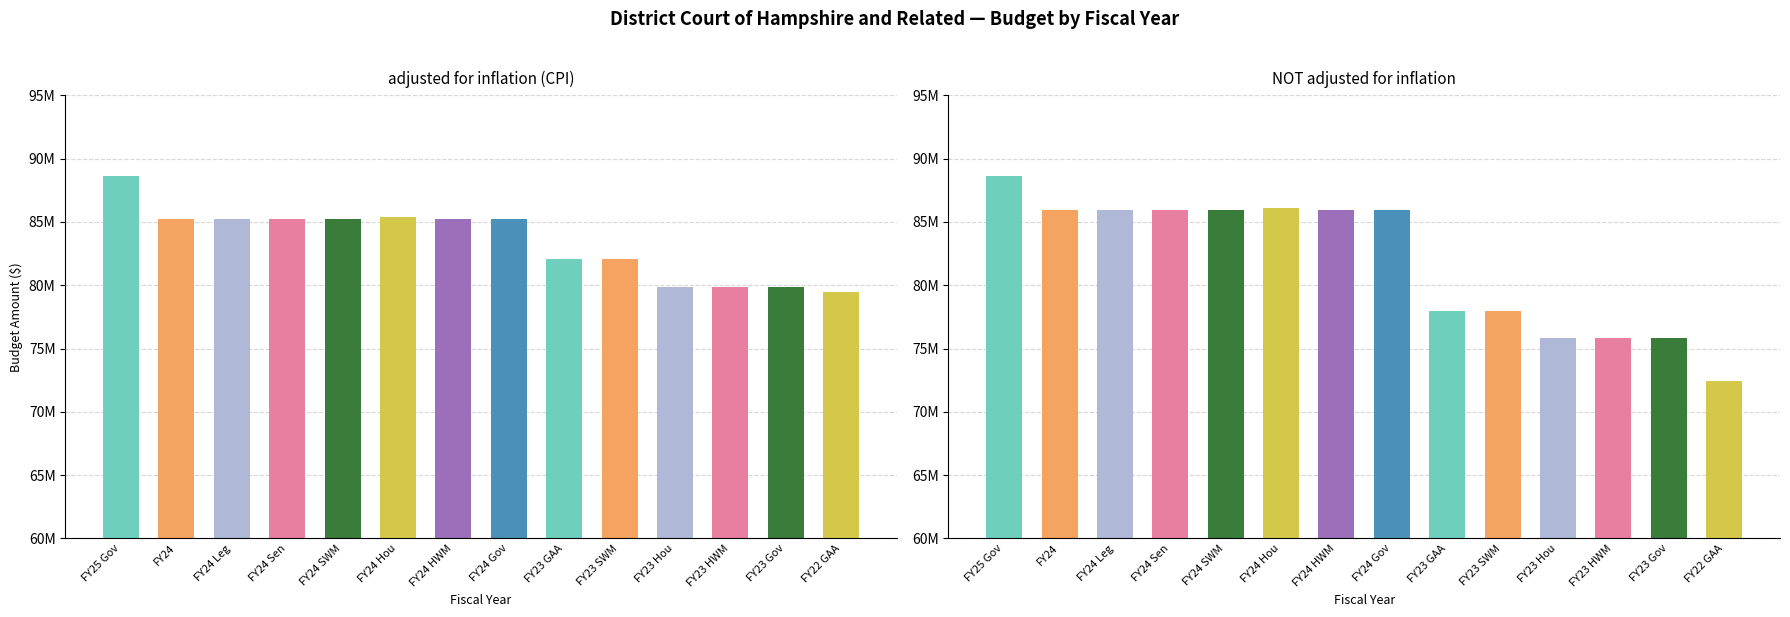

Which series has the widest spread of values?

NOT adjusted for inflation